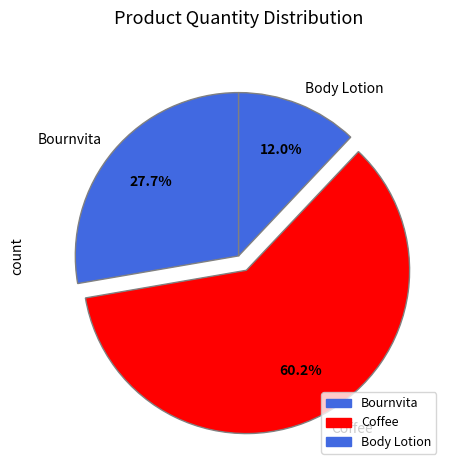

What portion of the pie excludes Bournvita?

72.3%